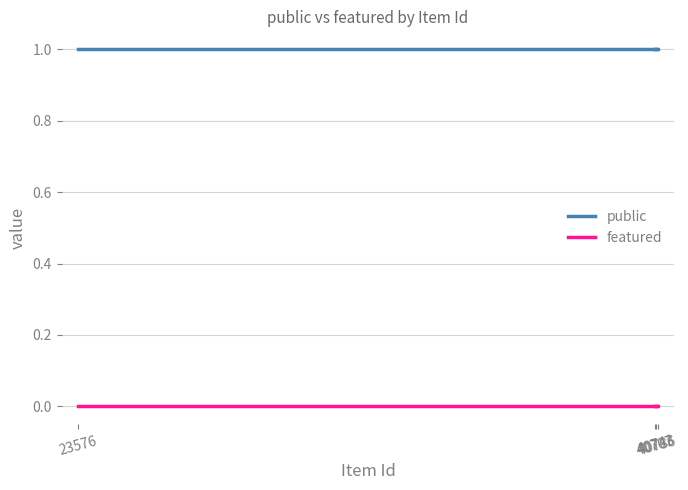

List the series in order of their peak value, lowest first.

featured, public